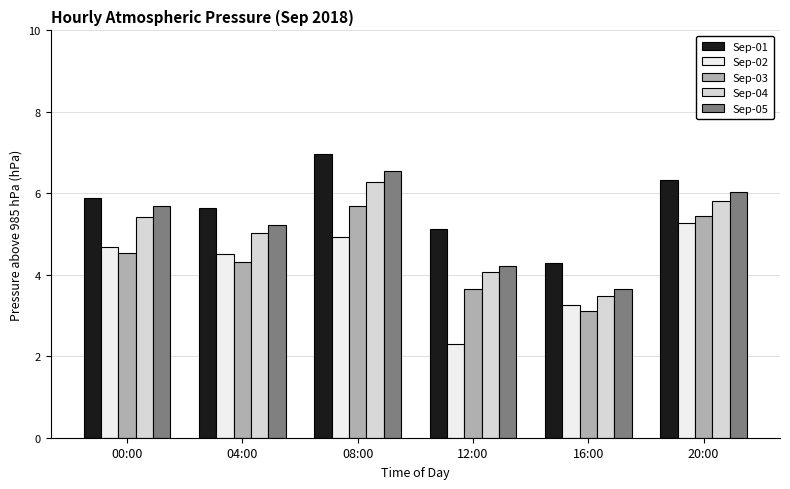

Is it true that Sep-04 equals 8.2 at 20:00?

False